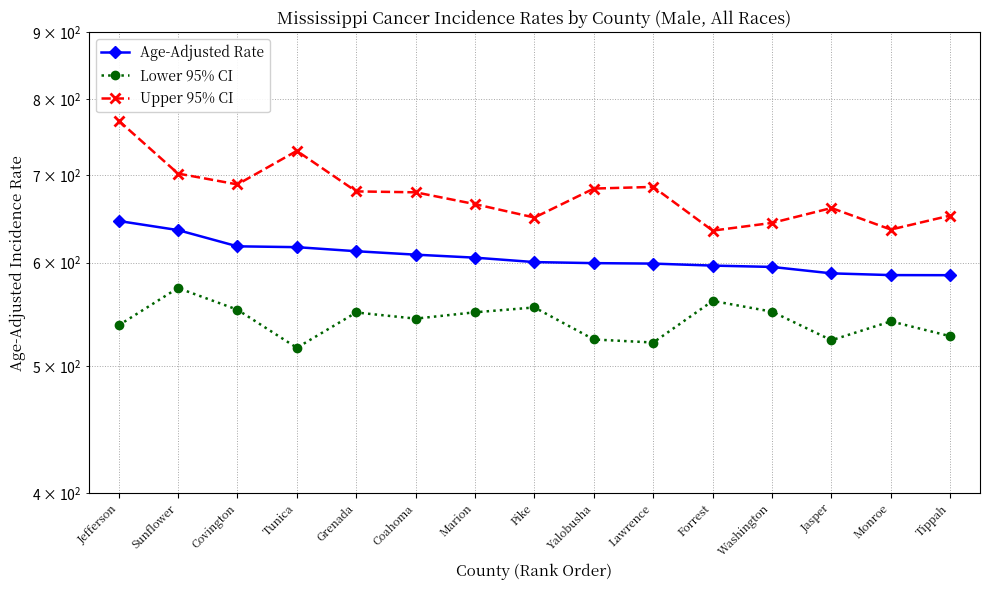

How many distinct data groups are displayed?

3